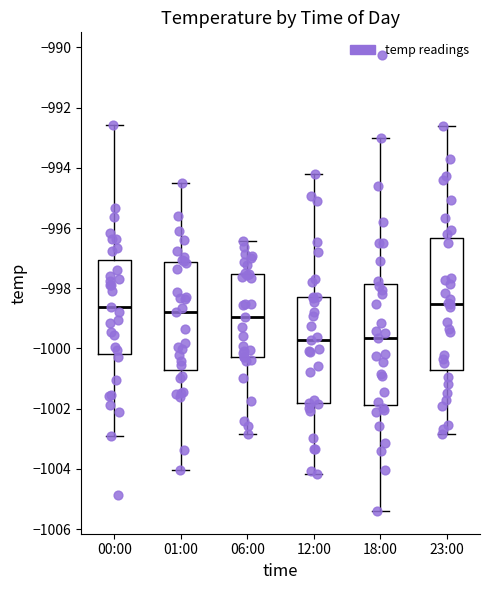

Comparing the boxes themselves (not the whiskers), which one is the tallest?

23:00